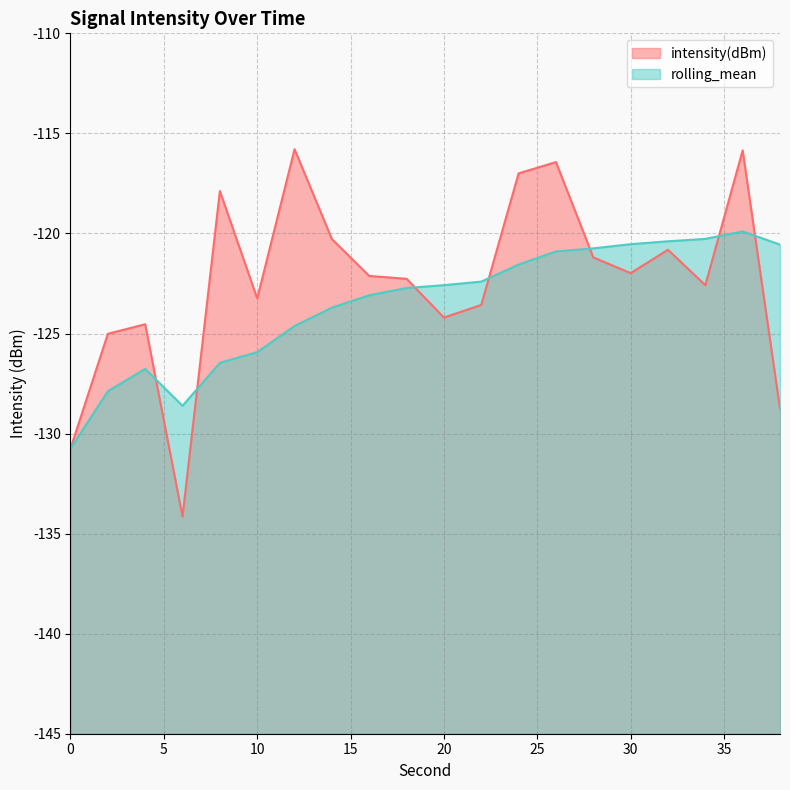

At which label does intensity(dBm) first exceed -122?

8